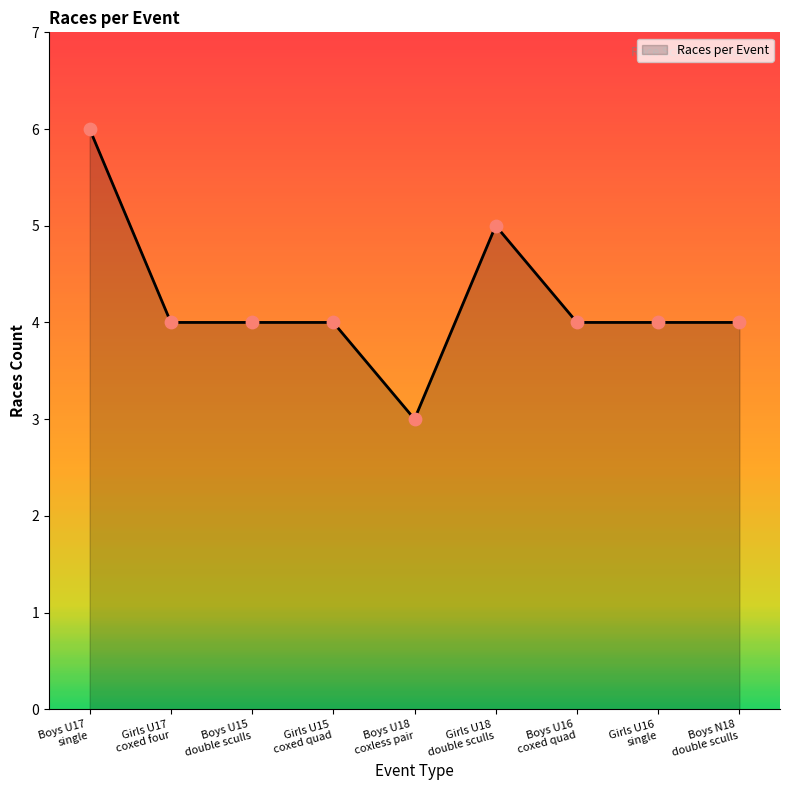

Which has a higher value, Girls U18 double sculls or Boys U17 single?

Boys U17 single